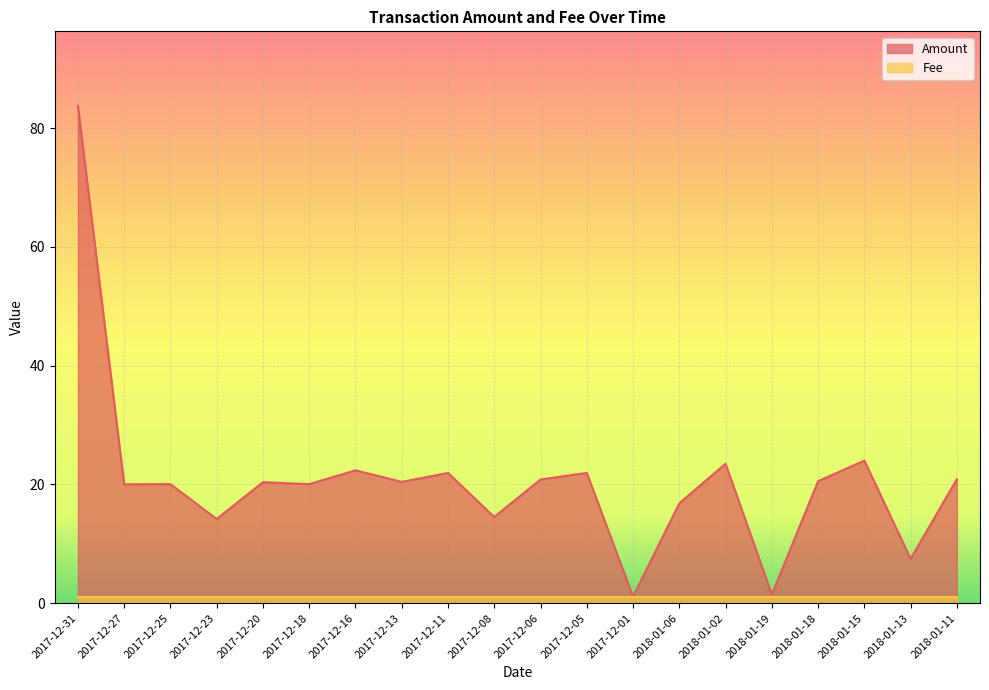

Which label corresponds to the largest value in the chart?

2017-12-31